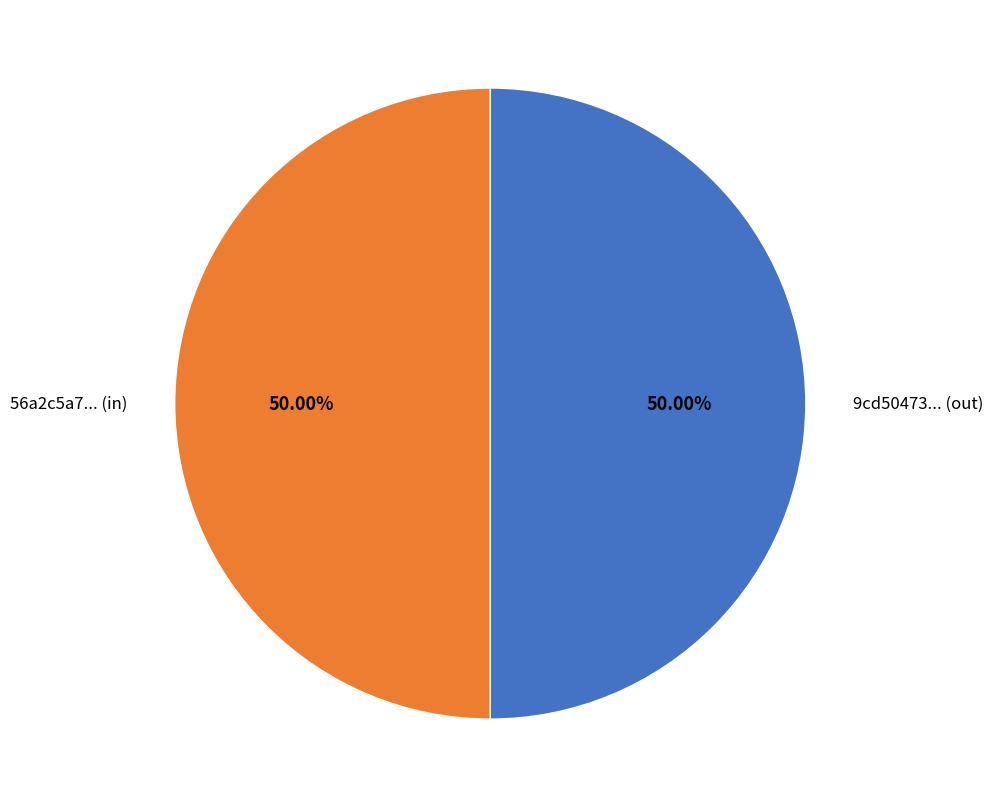

Combined, do 56a2c5a7... (in) and 9cd50473... (out) account for over 50%?

Yes